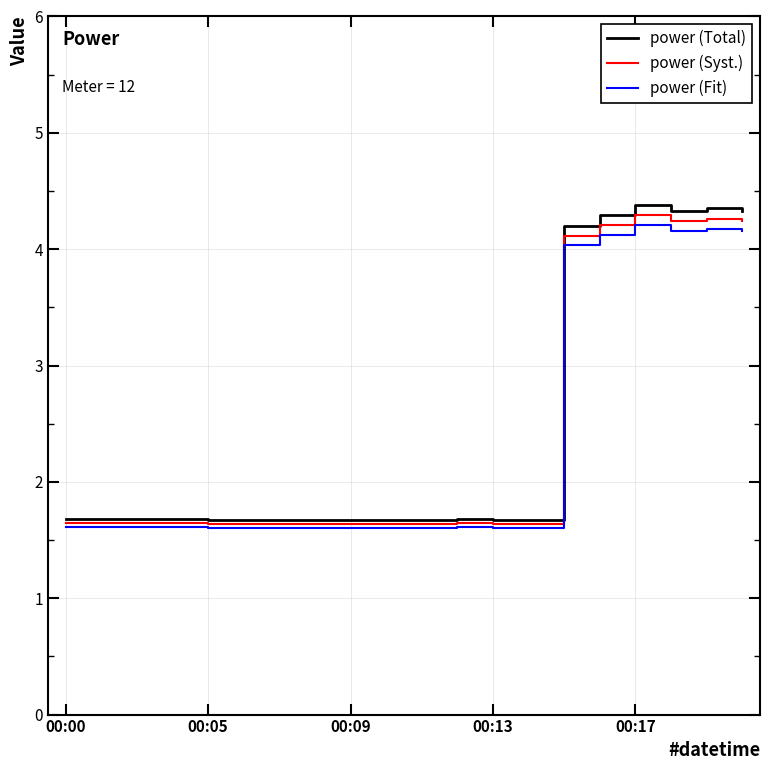

What is the sum of all power (Fit) values?

47.3